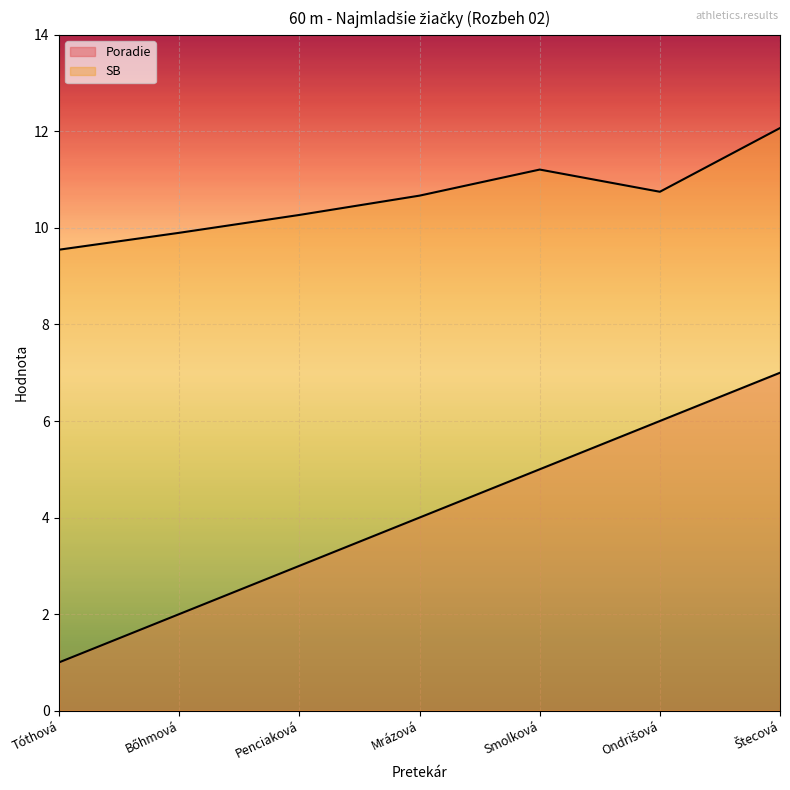

Reading left to right, what are all the values shown in this chart?

Poradie: 1.0	2.0	3.0	4.0	5.0	6.0	7.0
SB: 9.6	9.9	10.3	10.7	11.2	10.8	12.1